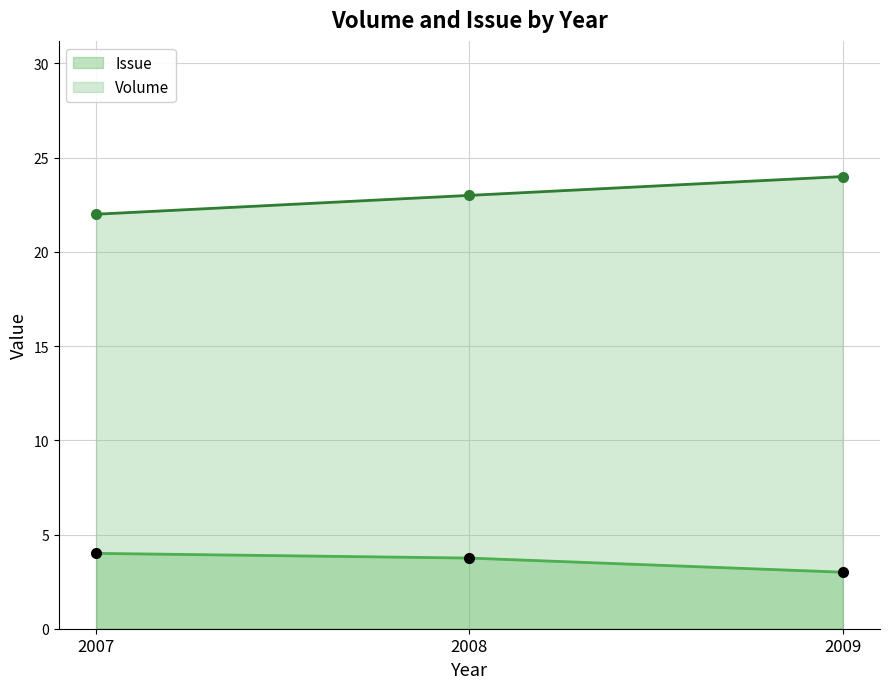

Rank the series by their maximum value, from lowest to highest.

Issue, Volume